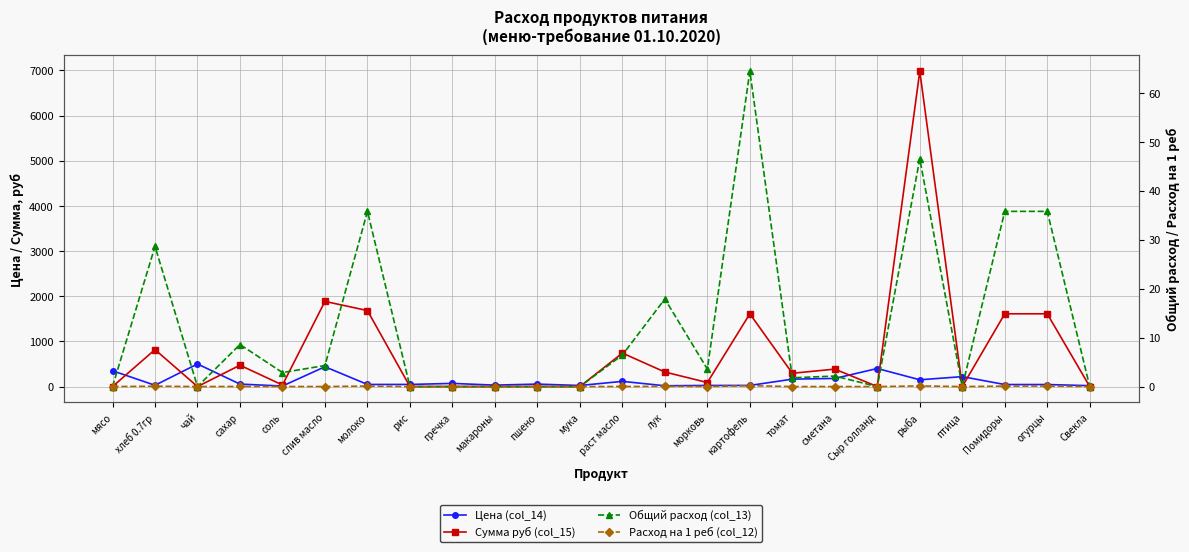

Where do Цена (col_14) and Сумма руб (col_15) first cross each other?

мясо and хлеб 0.7гр